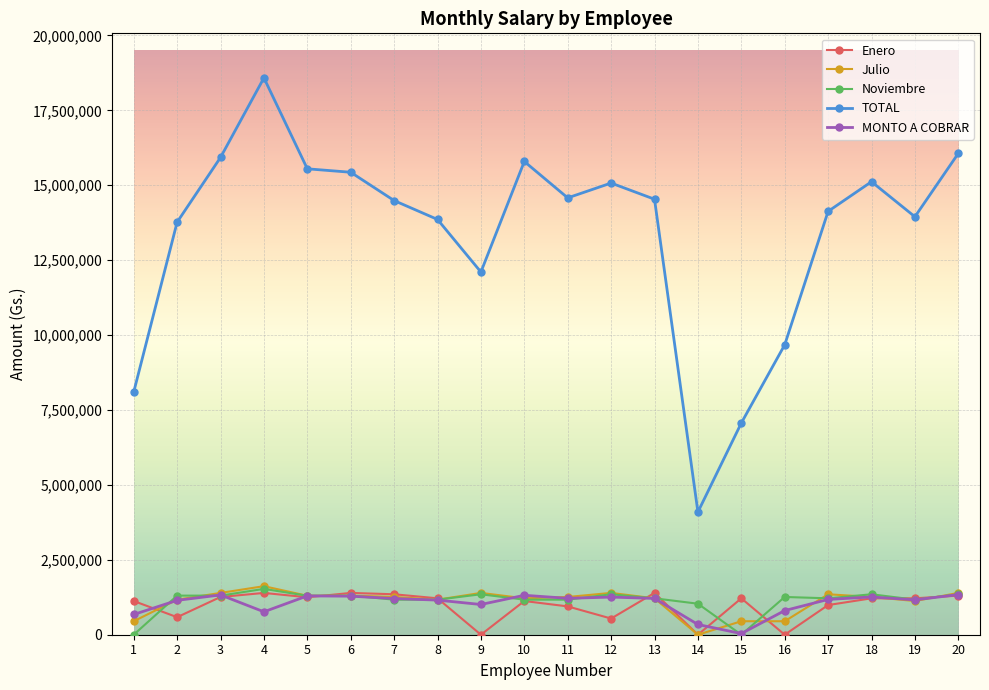

At which label does TOTAL first exceed 14535000?

3